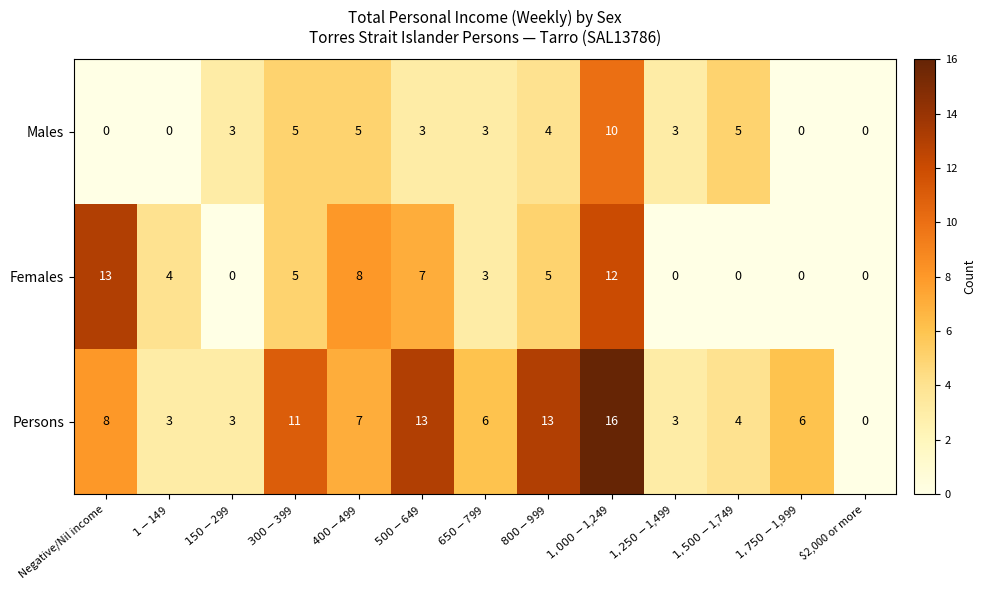

At $400-$499, list the series in order from largest to smallest.

Females, Persons, Males